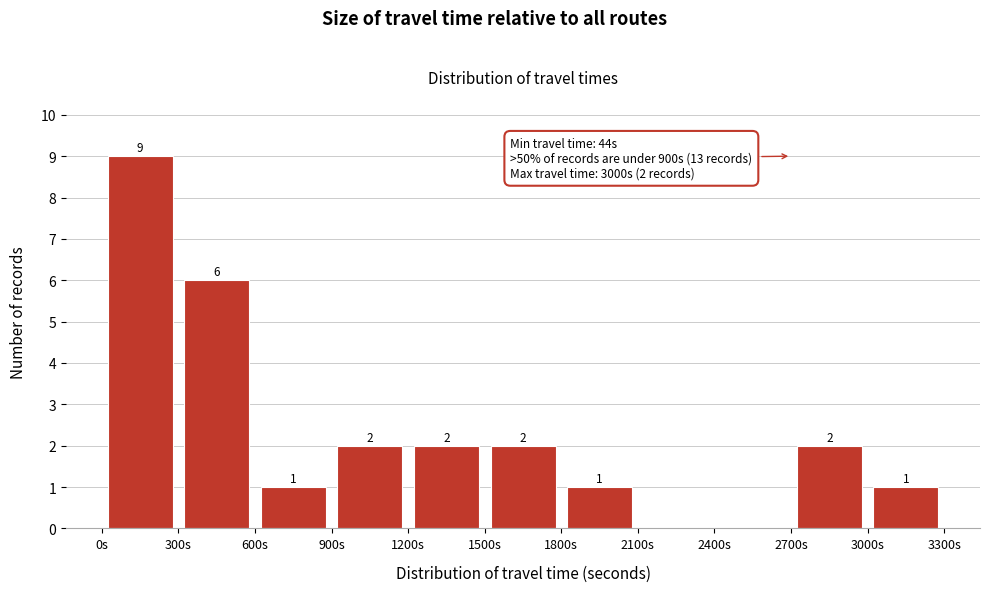

Over which range of the x-axis is the bar tallest?

0 to 300